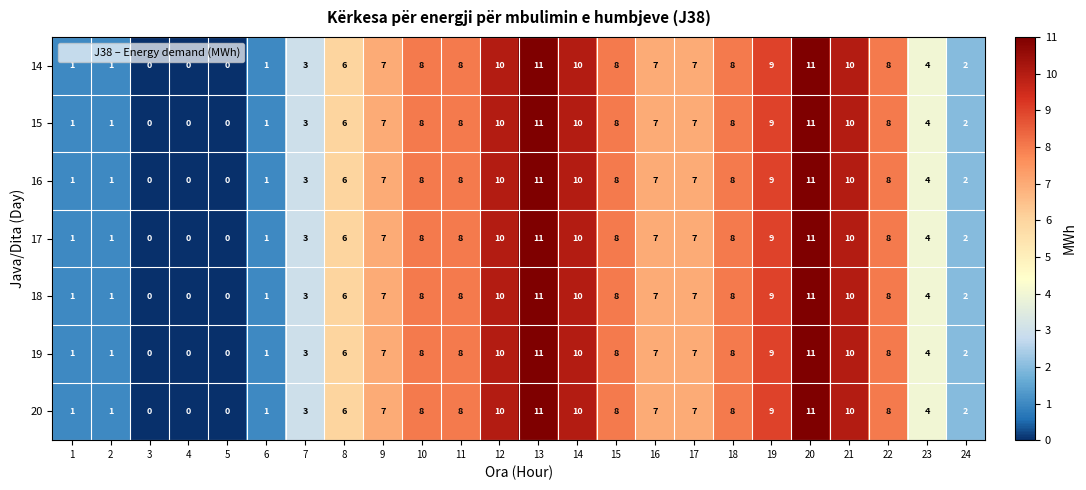

What is the maximum value shown in the chart?

11